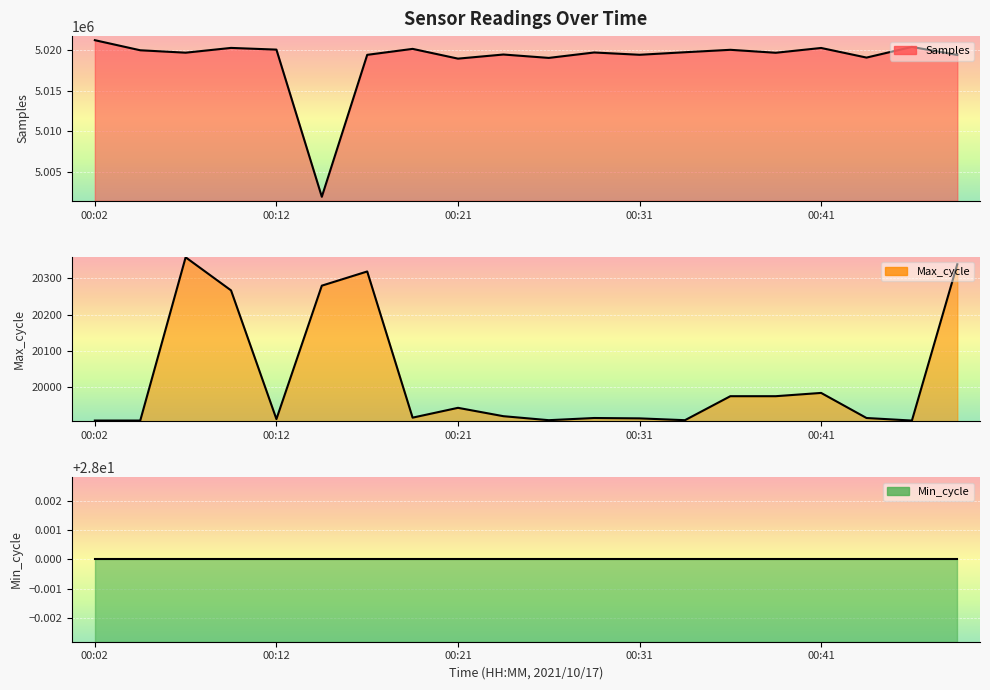

What is the total value across all series at 00:12?

5039984